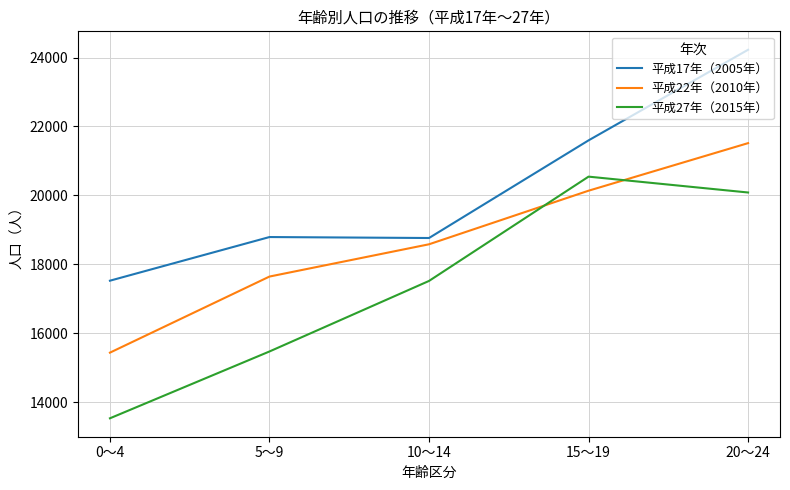

Which series changed the most between 10～14 and 20～24?

平成17年（2005年）